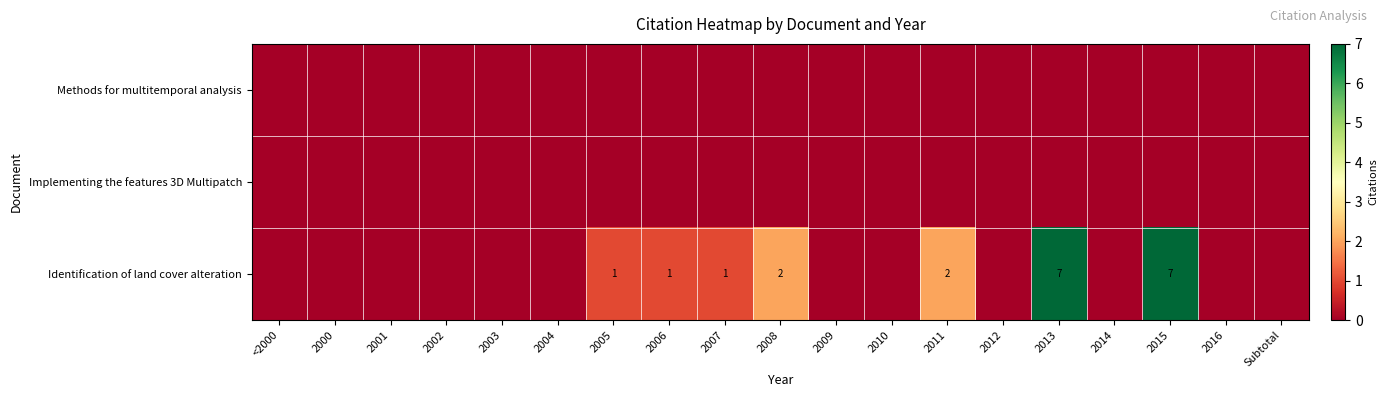

Which series has the widest spread of values?

row_2